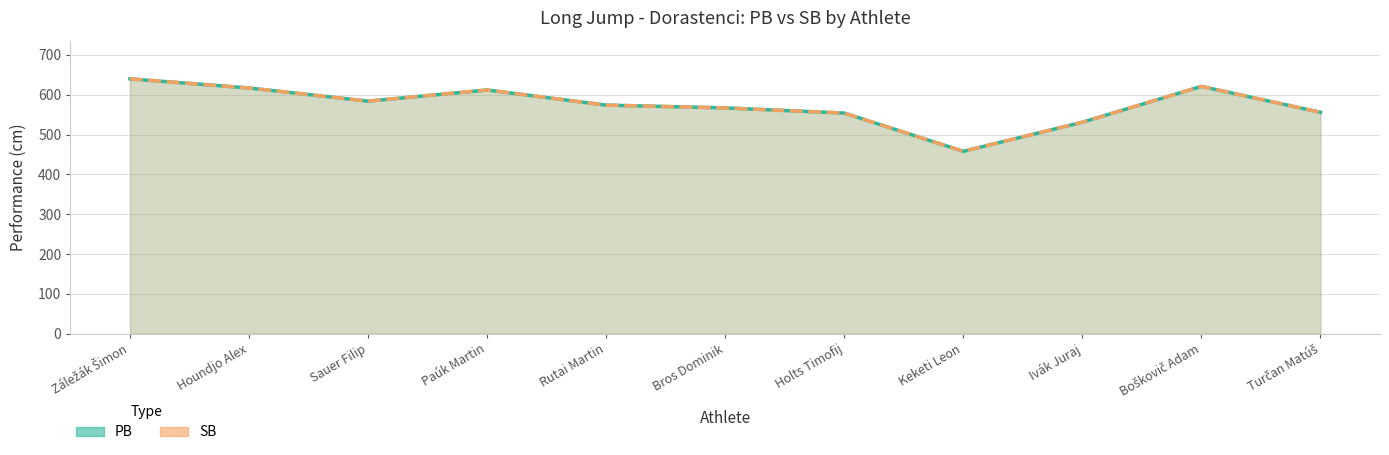

What is the difference between the maximum and minimum values in the PB series?

182